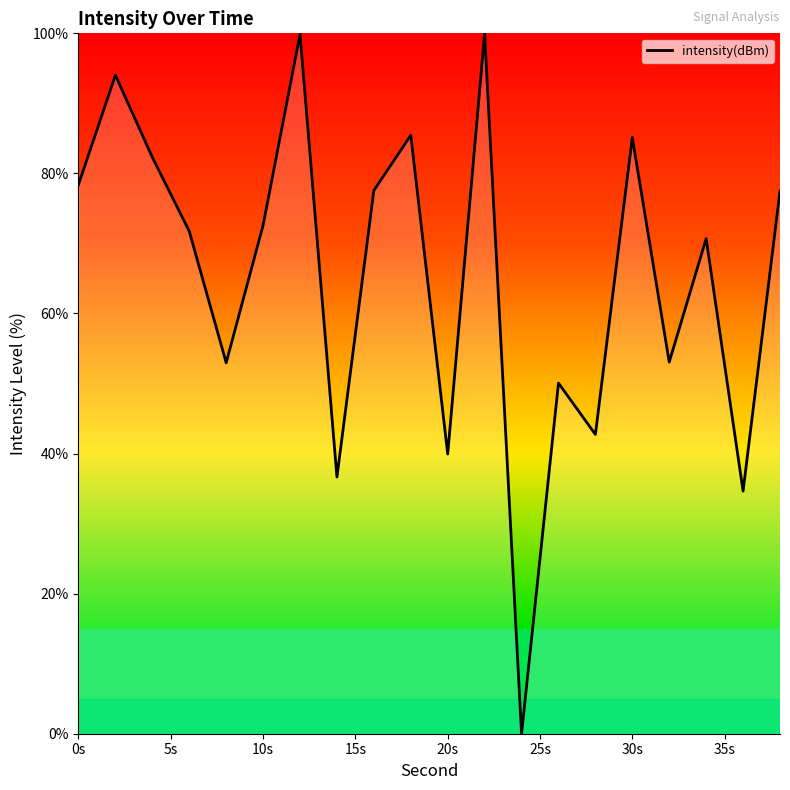

What is the greatest value displayed?

100.0